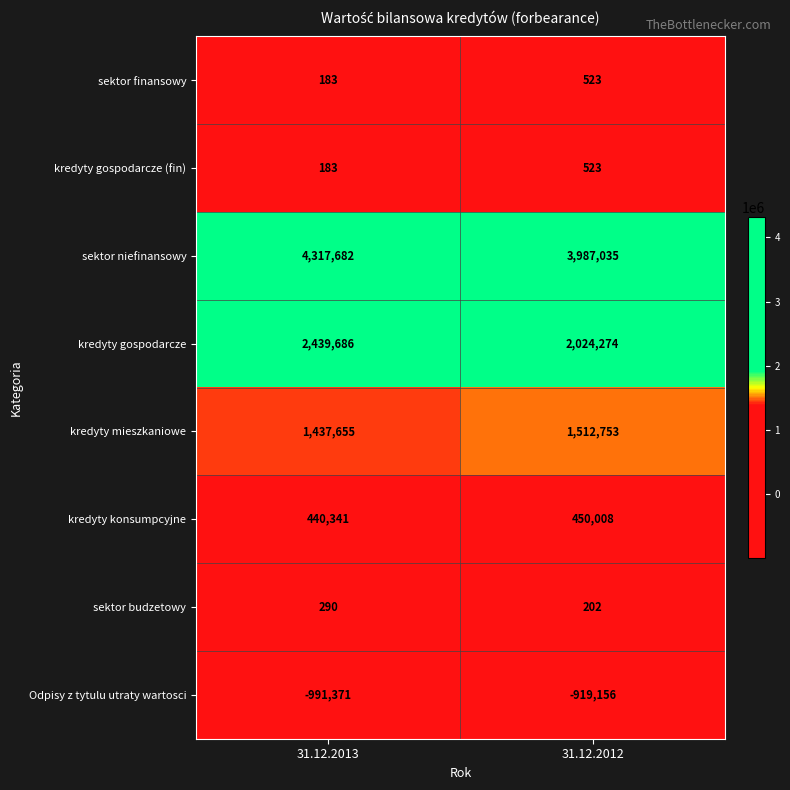

Which series has the largest total across all categories?

sektor niefinansowy